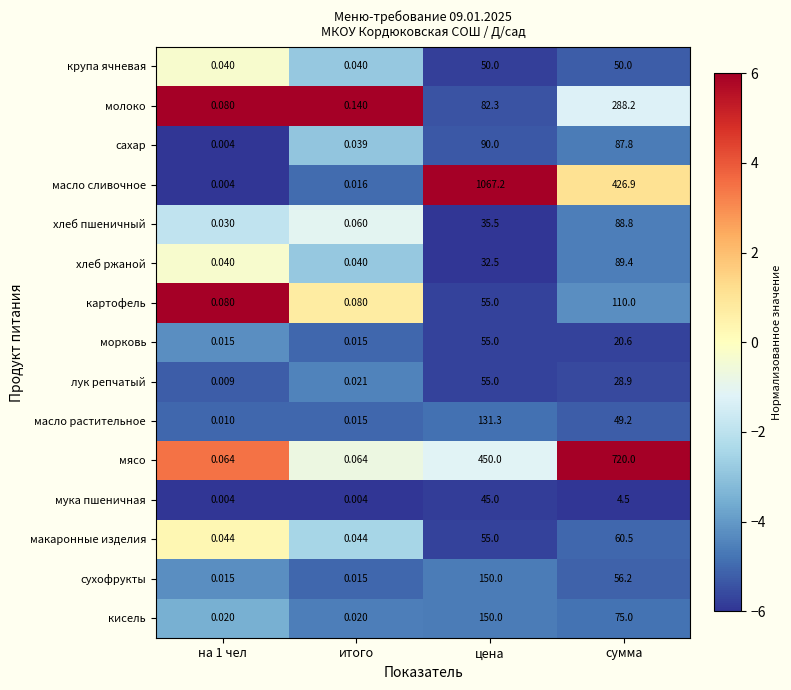

Where does the хлеб пшеничный series first go above 35?

цена